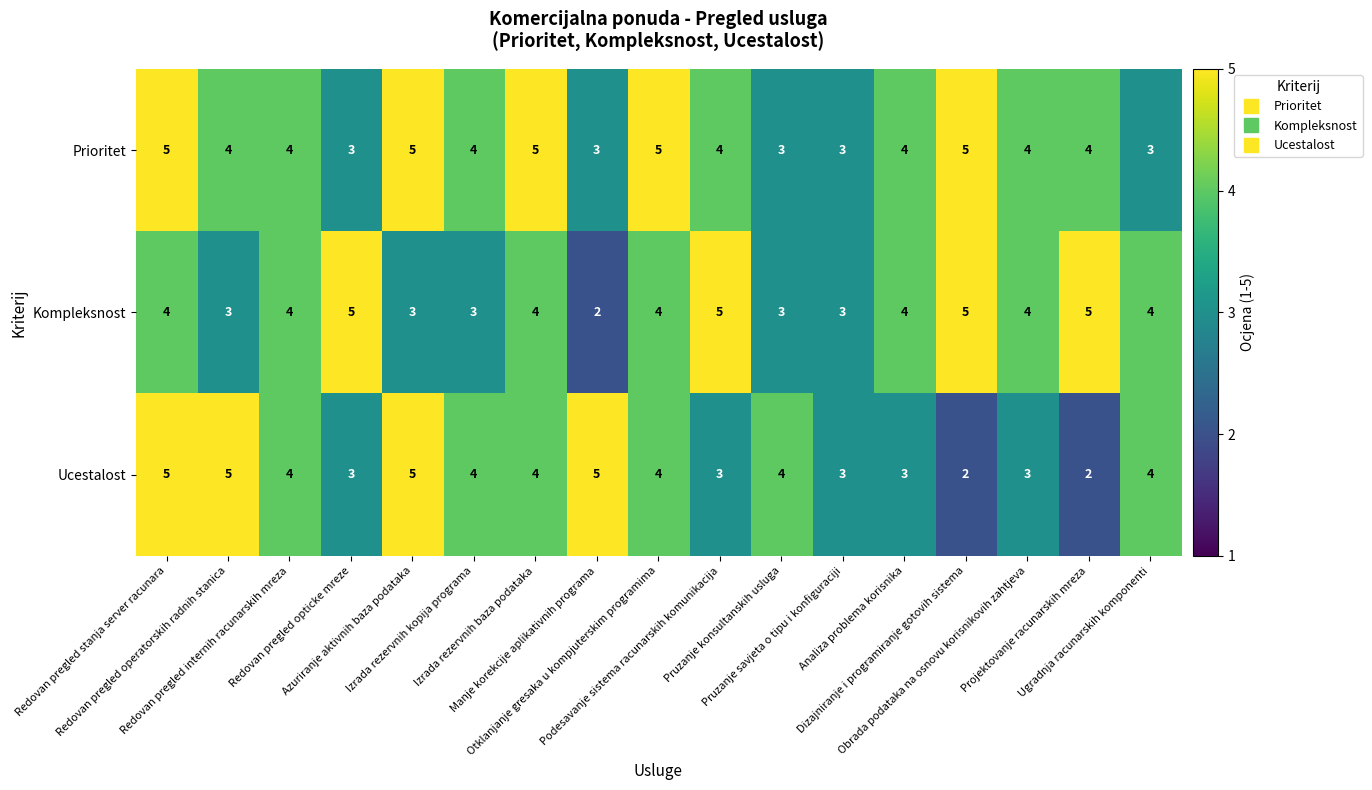

What is the maximum value shown in the chart?

5